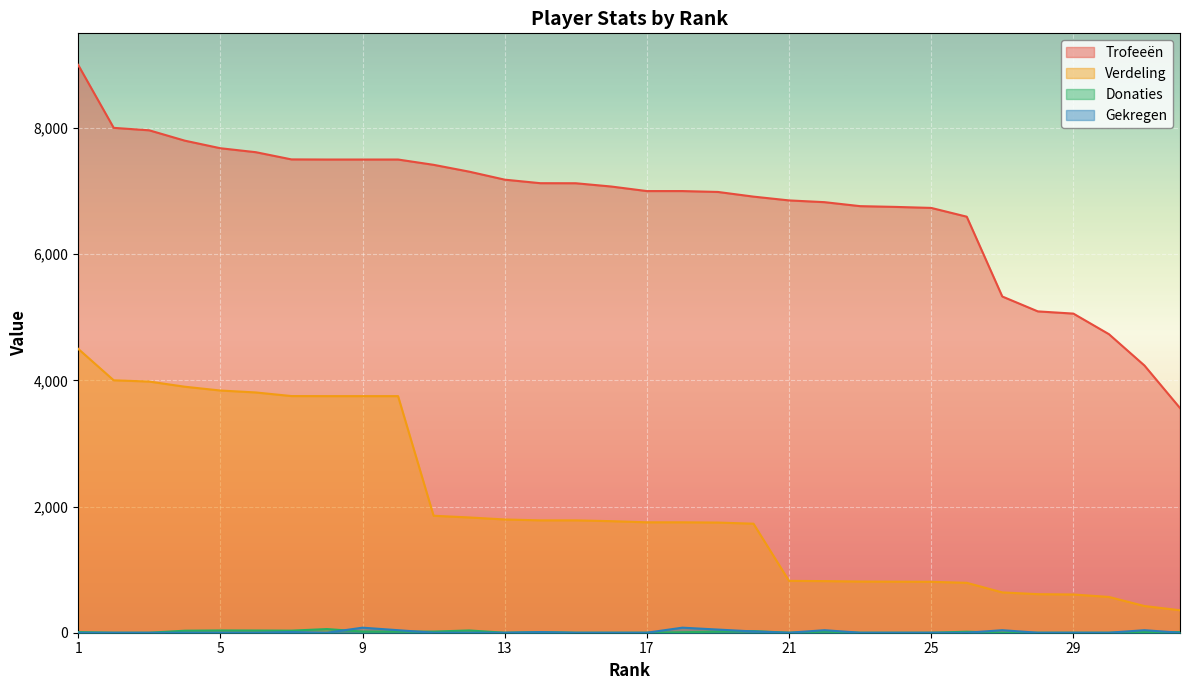

What are all the series names shown in the legend?

Trofeeën, Verdeling, Donaties, Gekregen